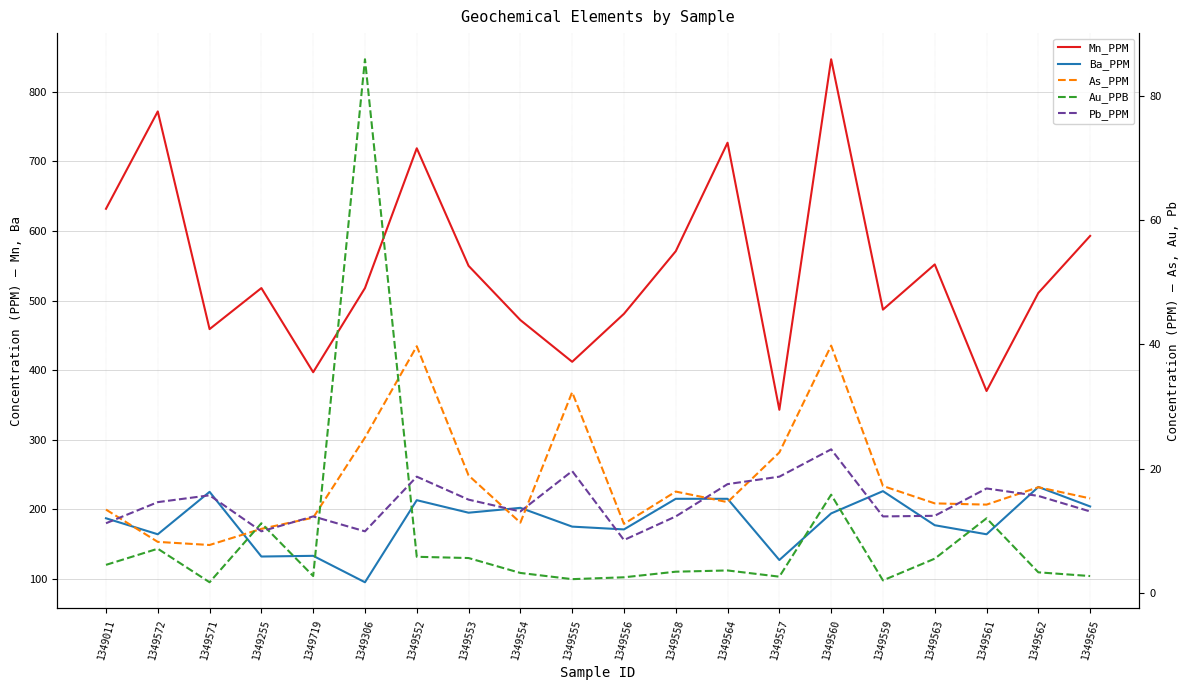

What is the average value of the As_PPM series?

18.1